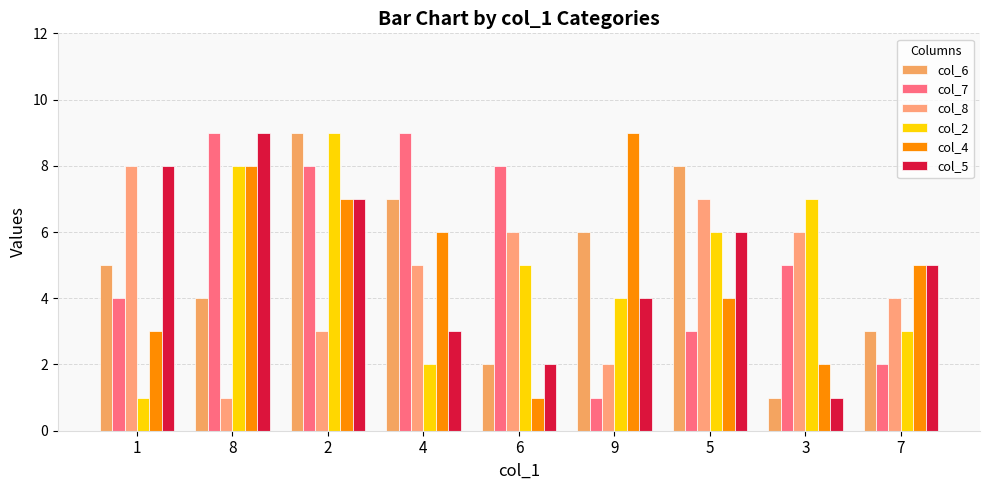

What are all the series names shown in the legend?

col_6, col_7, col_8, col_2, col_4, col_5